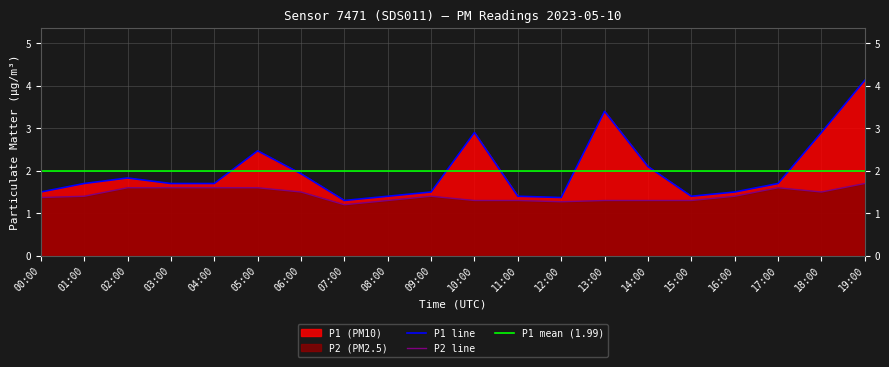

At which label is P2 closest to 1?

07:00